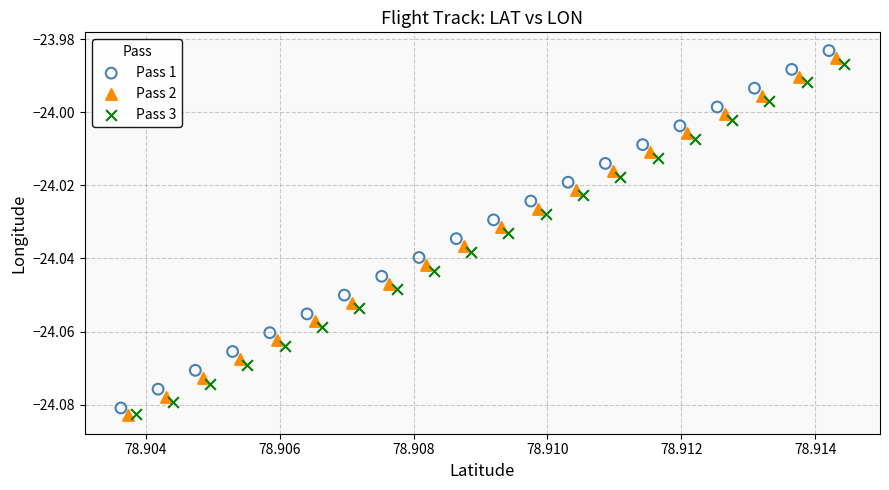

Which series has the largest Y range (max minus min)?

Pass 2